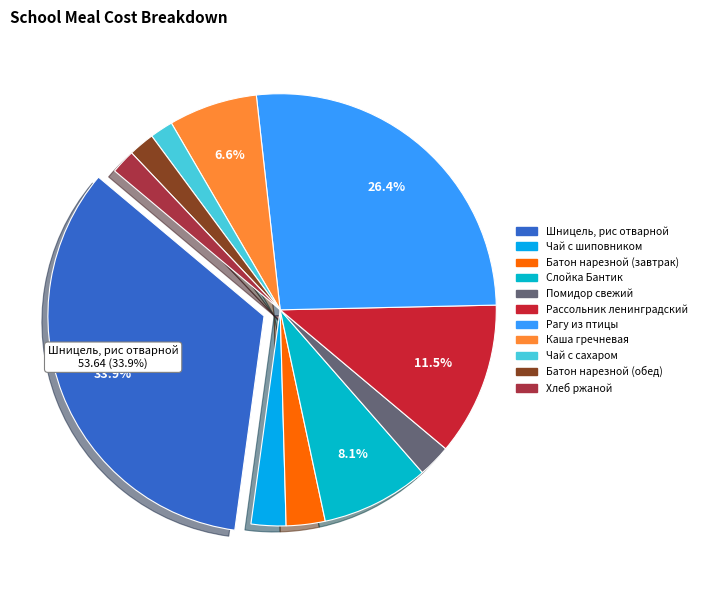

To the nearest percent, what portion does Каша гречневая represent?

7%